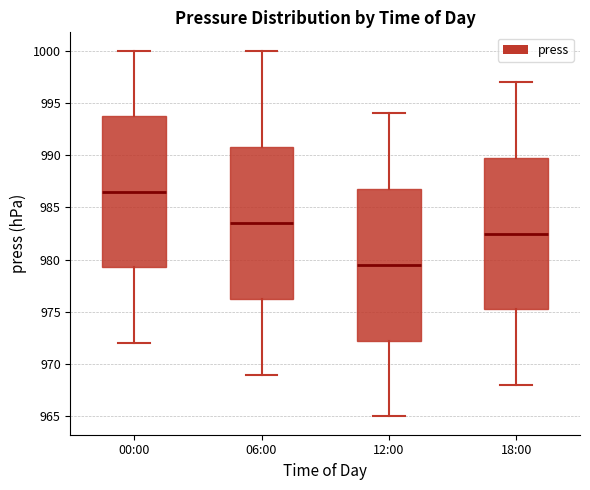

Where does the lower whisker of the box for 12:00 end on the y-axis? The values are not printed on the chart, so give them approximately, as read against the axis.

965.0